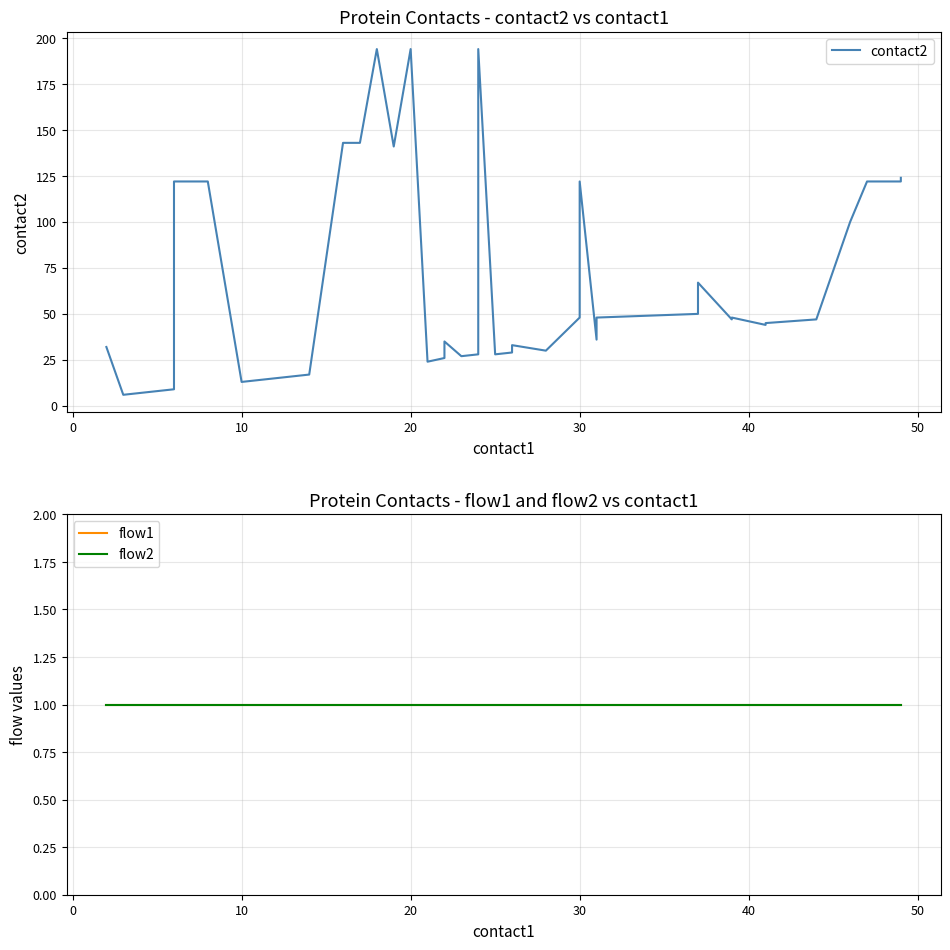

True or false: flow1 has a value of 2 at 36.

False